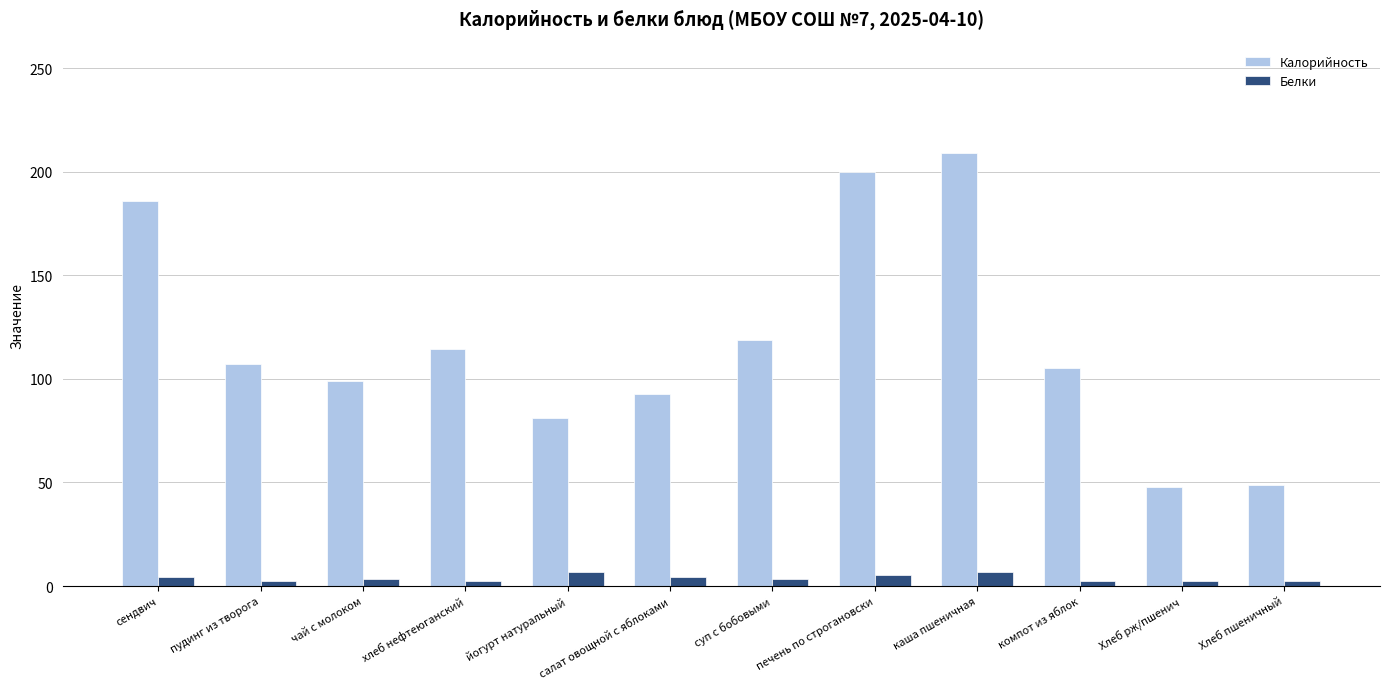

The value of Калорийность at чай с молоком is 166.3. True or false?

False